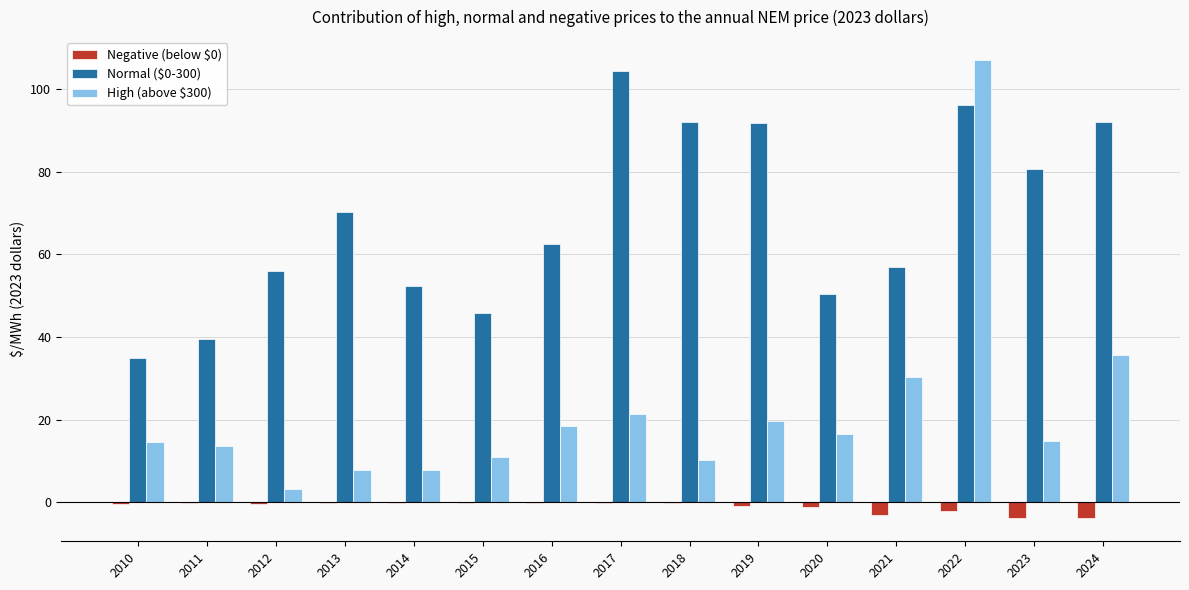

What is the maximum value shown in the chart?

107.1